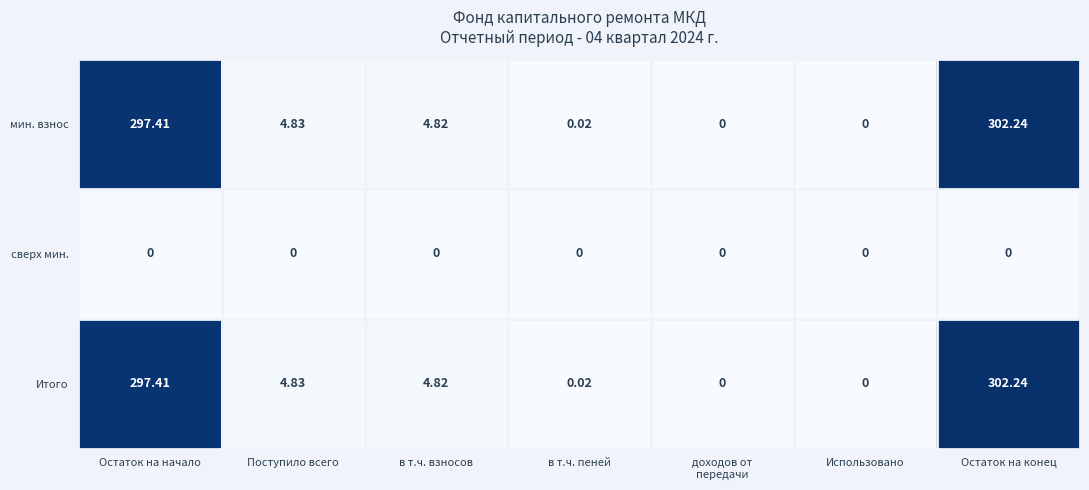

At how many categories does at least one series exceed 278?

2